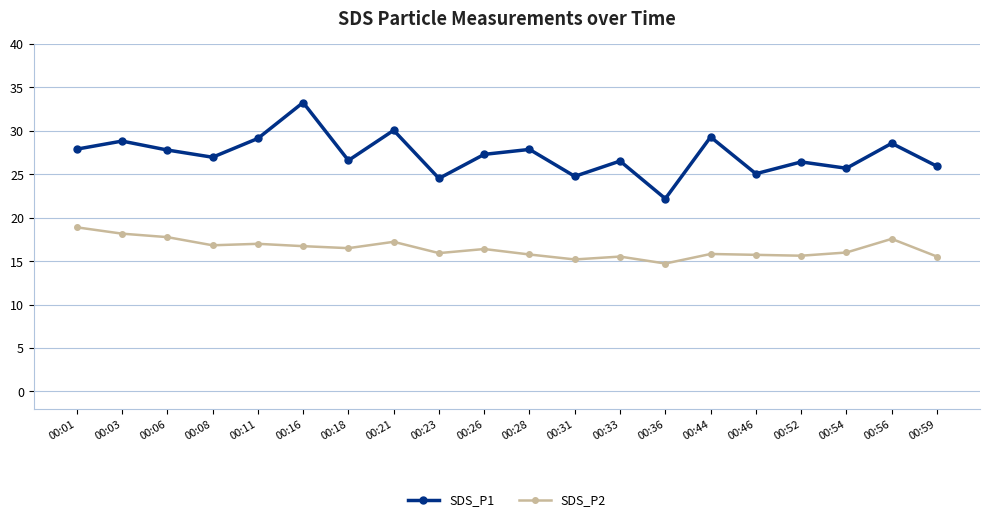

List the series in order of their overall mean, highest first.

SDS_P1, SDS_P2